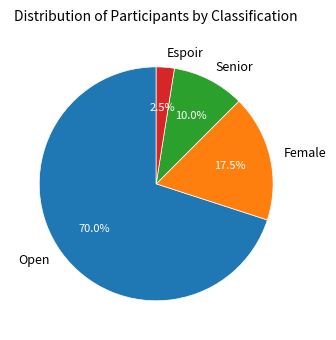

How much of the chart is everything except Senior?

90.0%